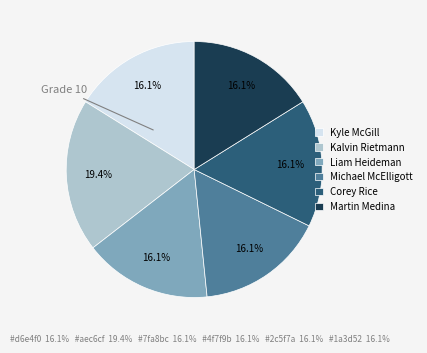

Is there a majority slice in this chart?

No